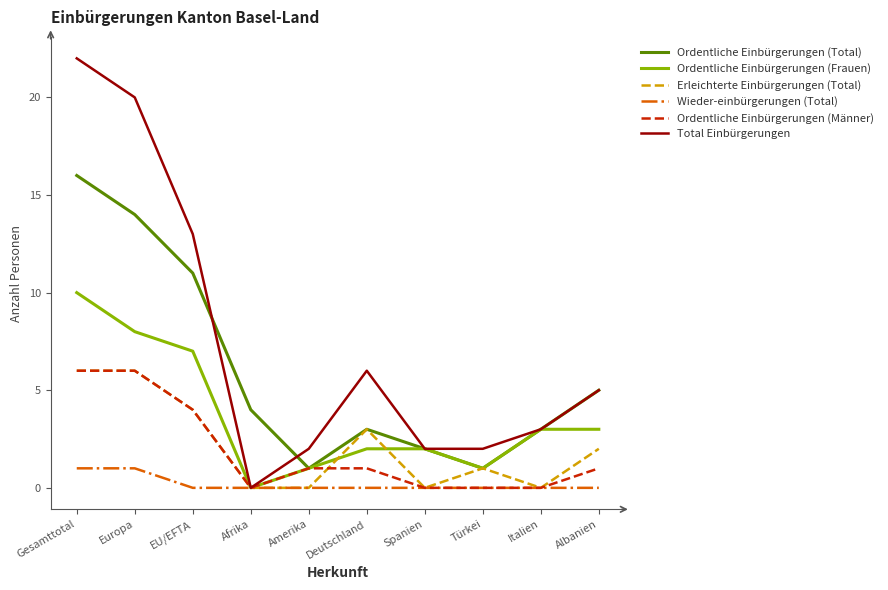

Does the chart display data point markers on the line(s)?

No